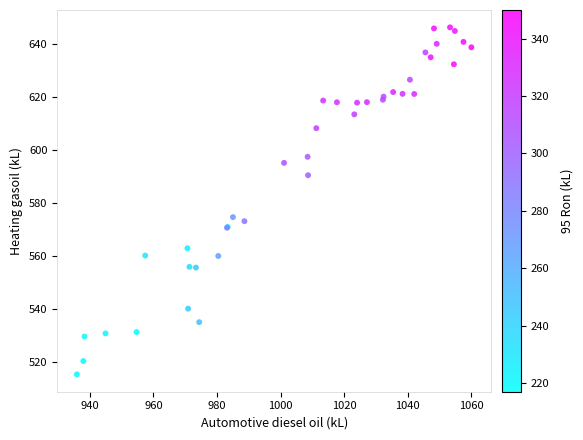

What Y value in the scatter plot is closest to 580?

574.8